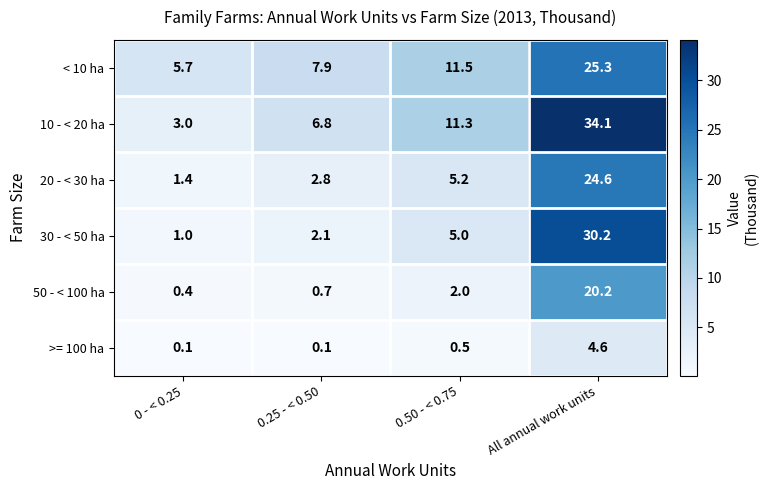

List the labels in order of < 10 ha value, smallest first.

0 - < 0.25, 0.25 - < 0.50, 0.50 - < 0.75, All annual work units